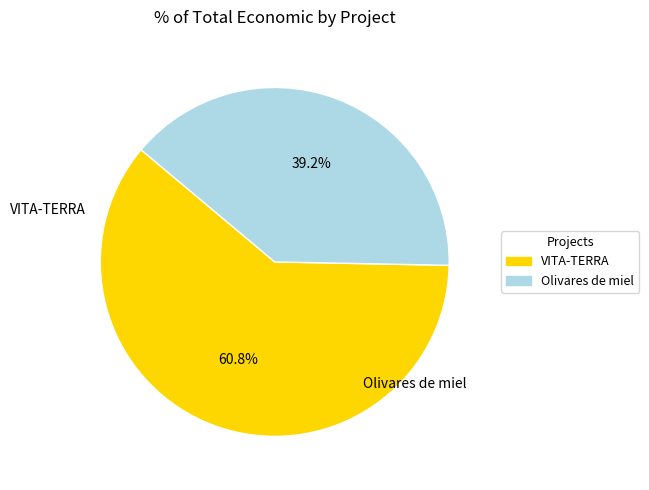

What is the majority slice?

VITA-TERRA